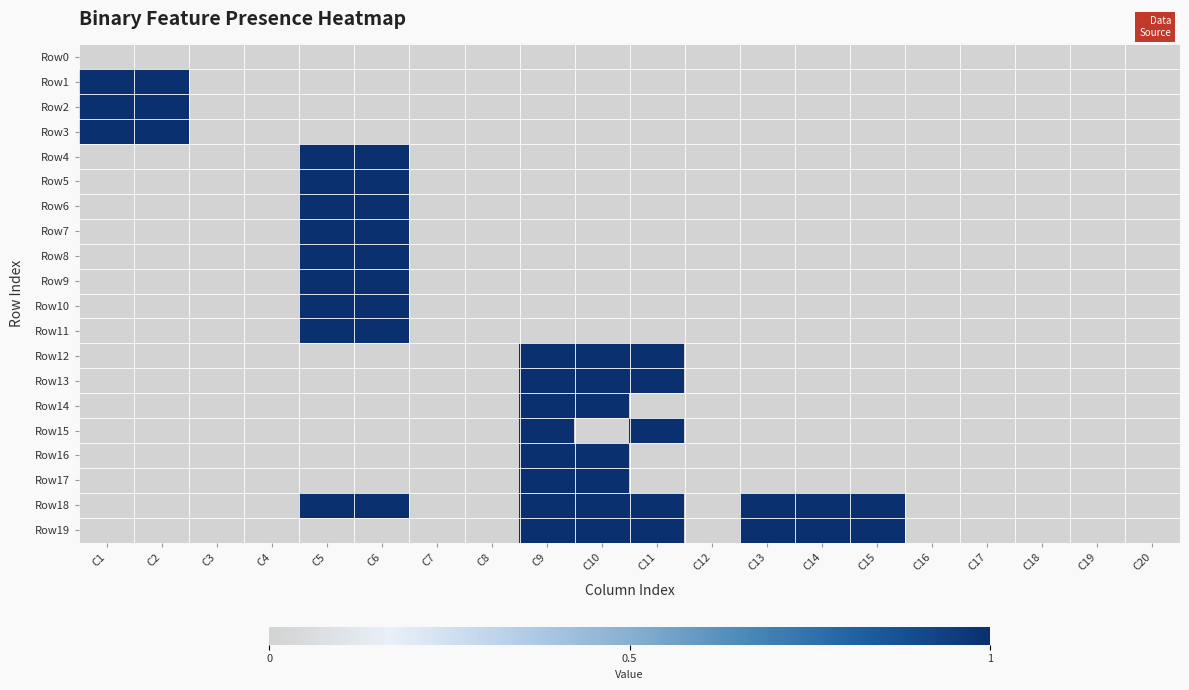

What is the greatest value displayed?

1